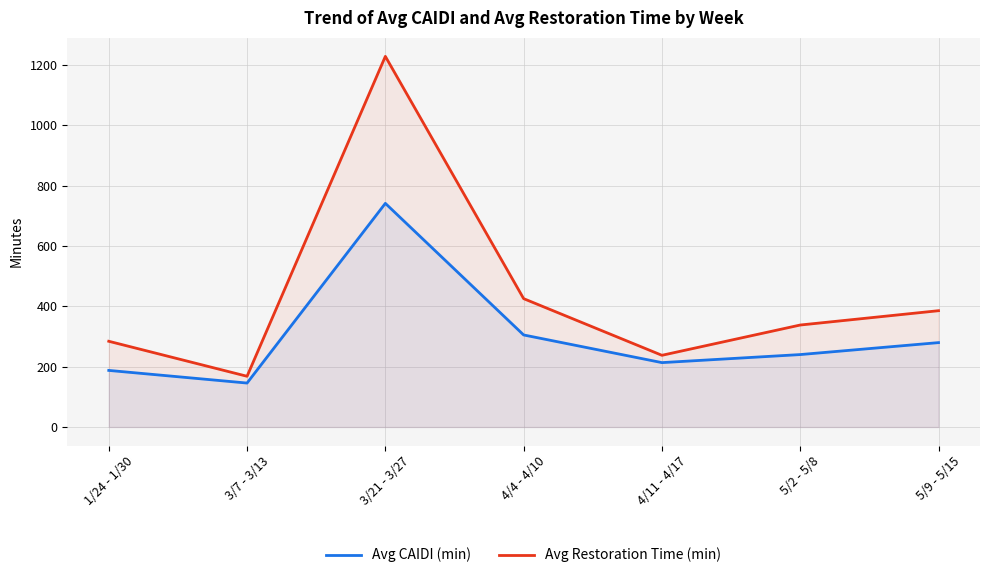

True or false: Avg Restoration Time (min) and Avg CAIDI (min) cross at least once.

False